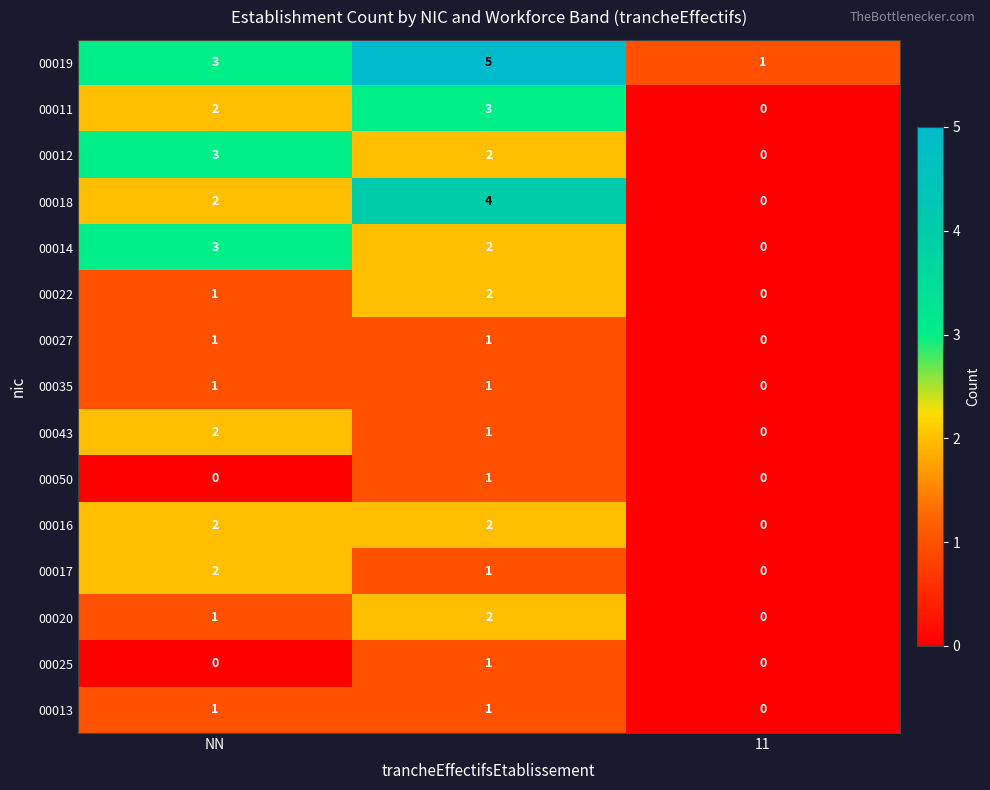

Which series has the largest total across all categories?

00019